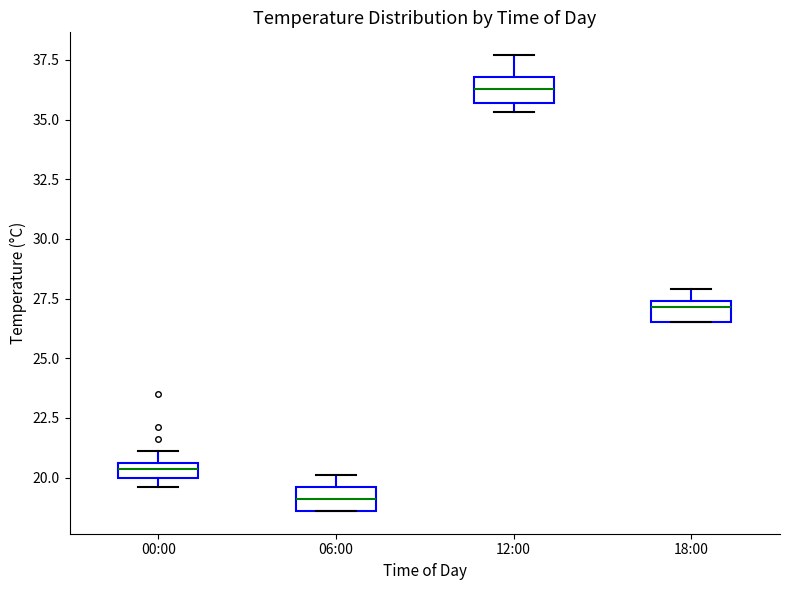

Where is the upper edge of the box for 00:00 on the y-axis? The values are not printed on the chart, so give them approximately, as read against the axis.

20.5